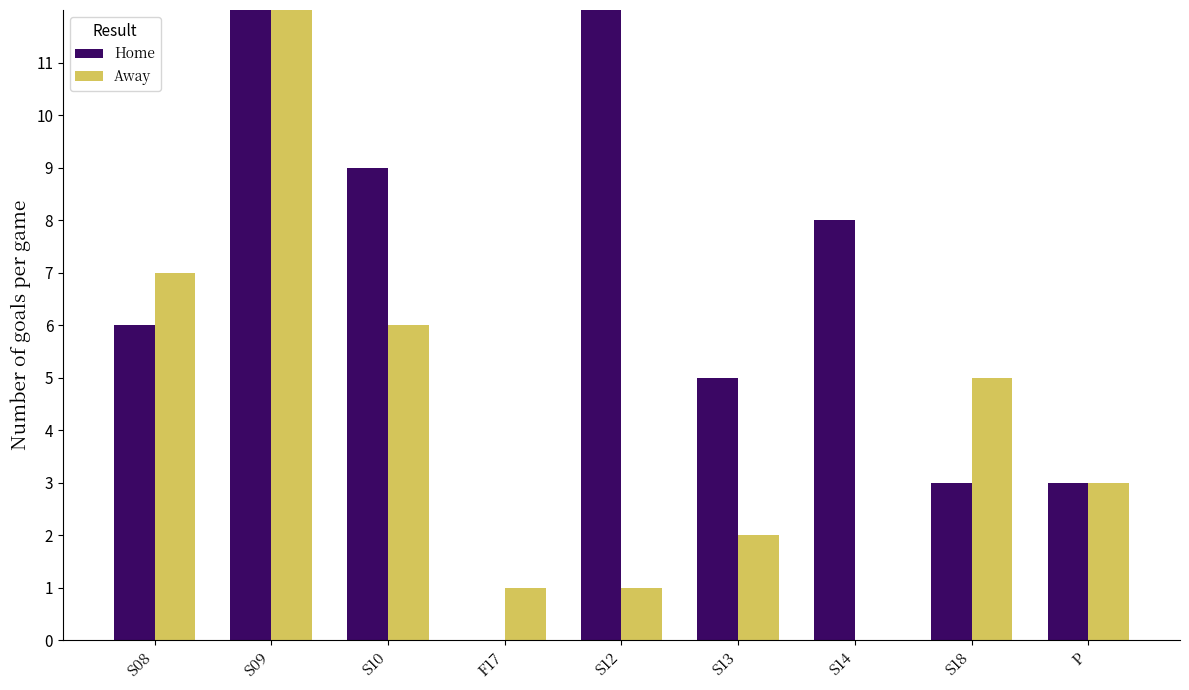

What is the sum of the Home values at S14 and S09?

22